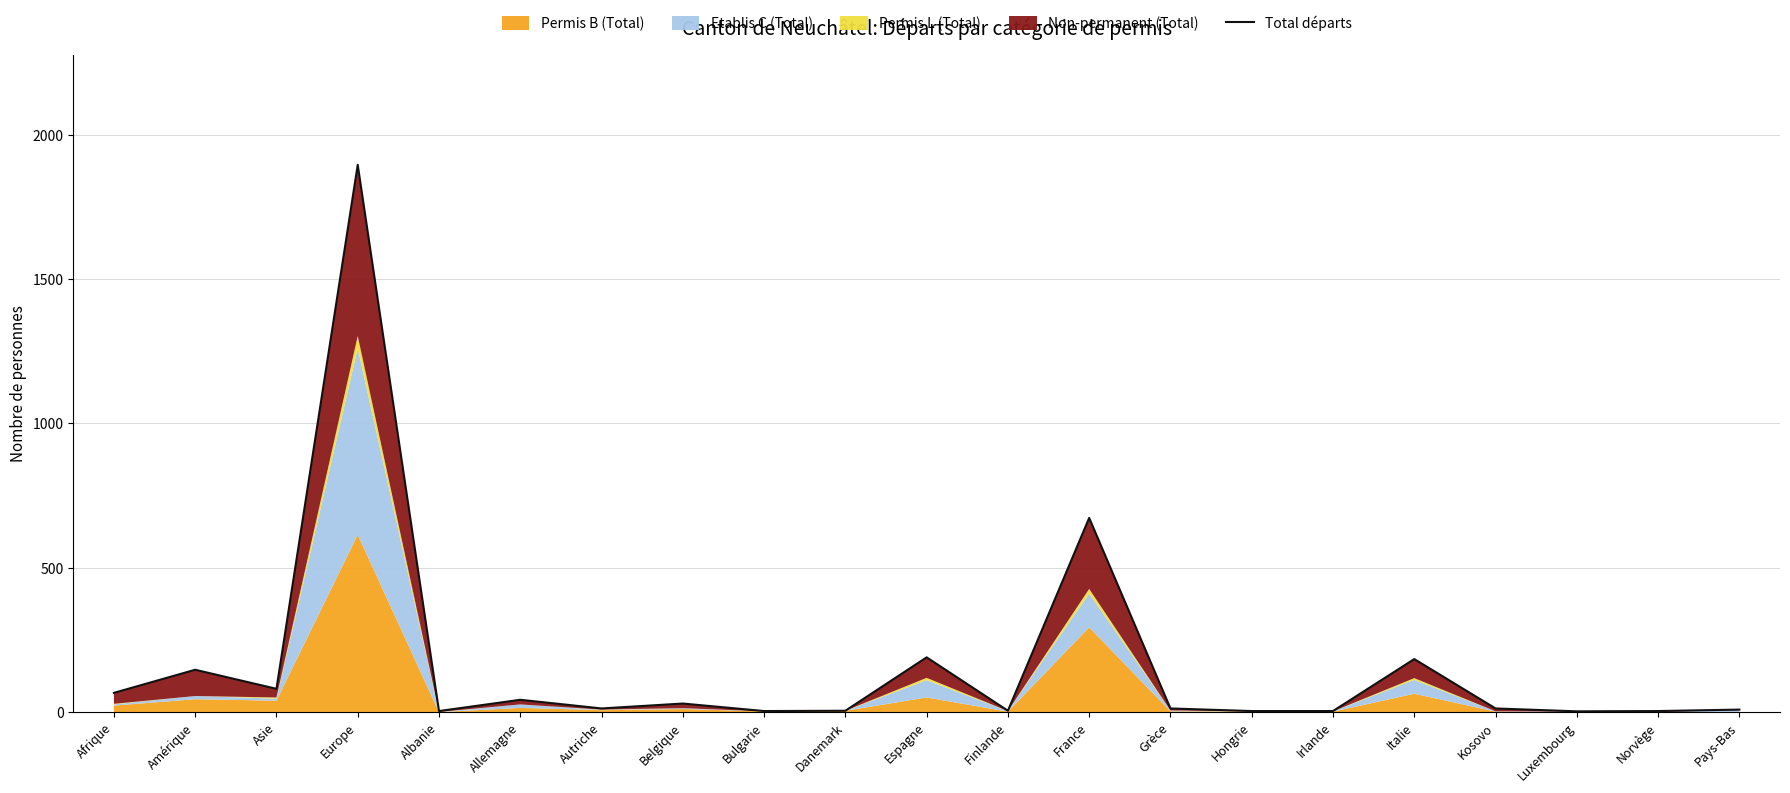

Does the chart have visible grid lines?

Yes